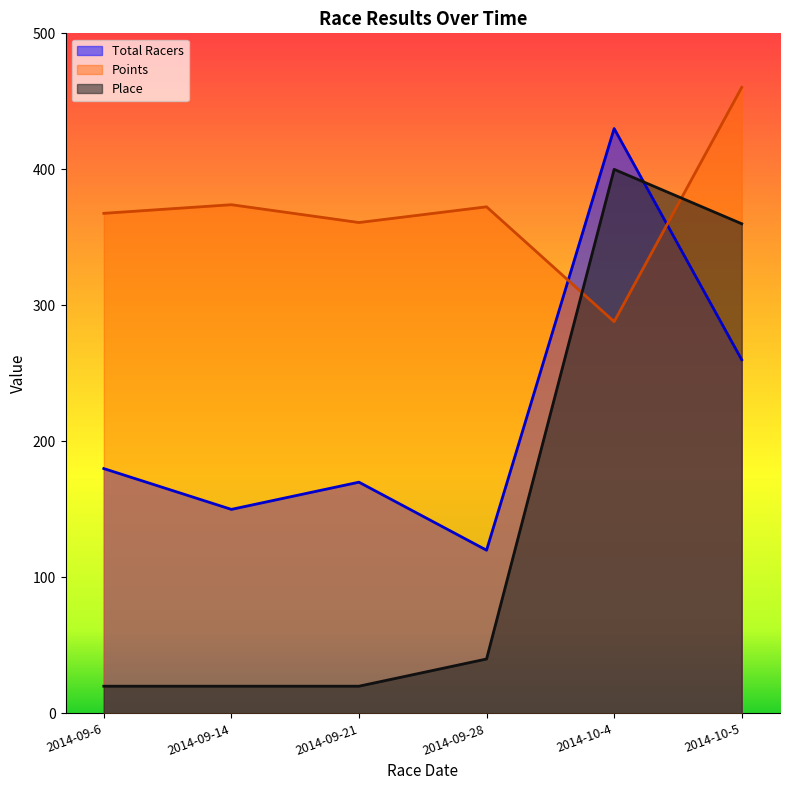

True or false: Points has a value of 247.1 at 2014-09-28.

False